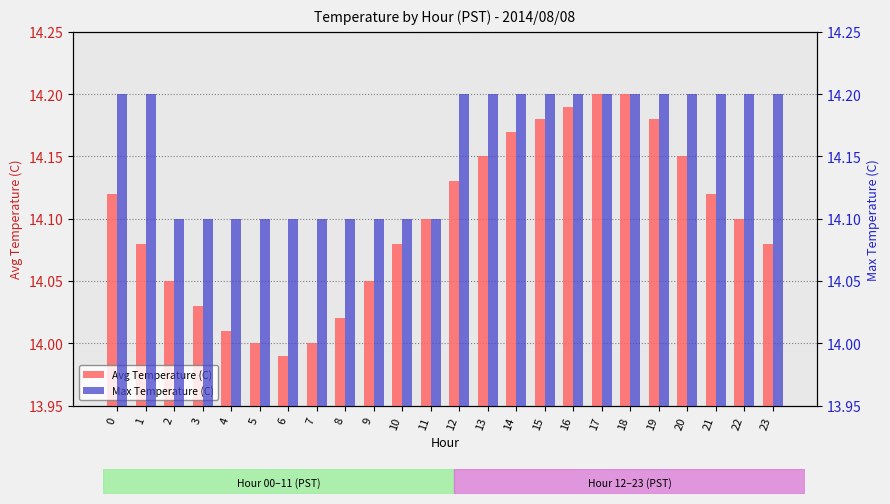

Which series has the largest total across all categories?

Max Temperature (C)